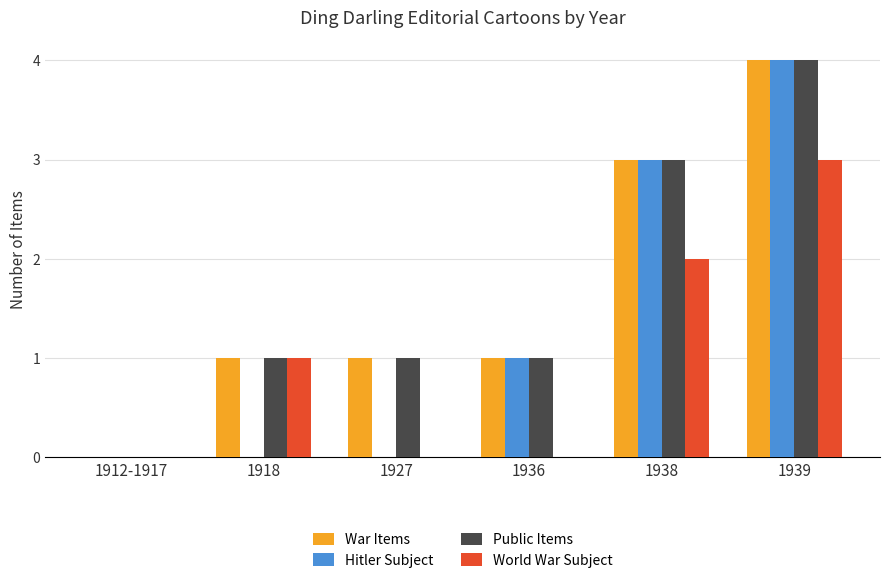

Which category has the highest value in the War Items series?

1939